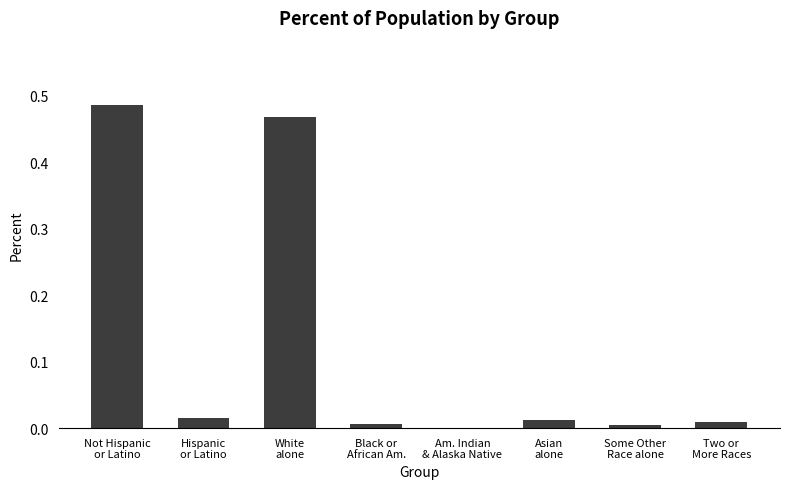

Between Am. Indian
& Alaska Native and Not Hispanic
or Latino, which is larger?

Not Hispanic
or Latino